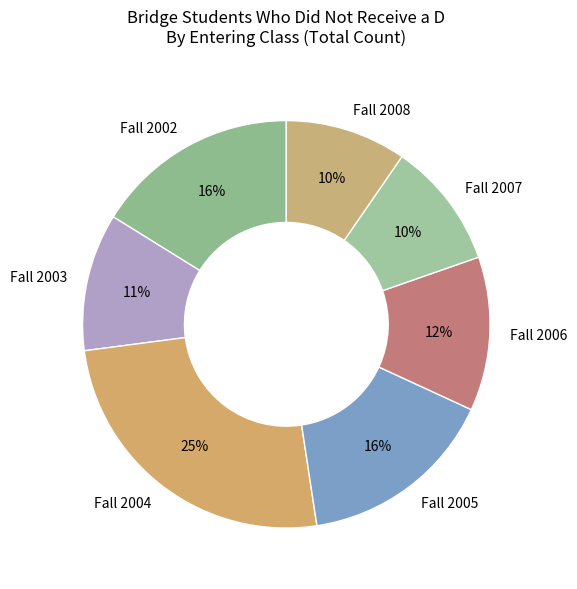

Does any single category account for the majority?

No